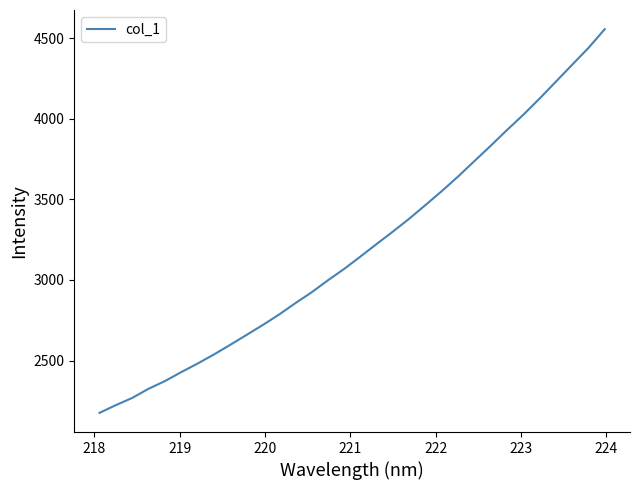

What is the maximum value shown in the chart?

4557.1